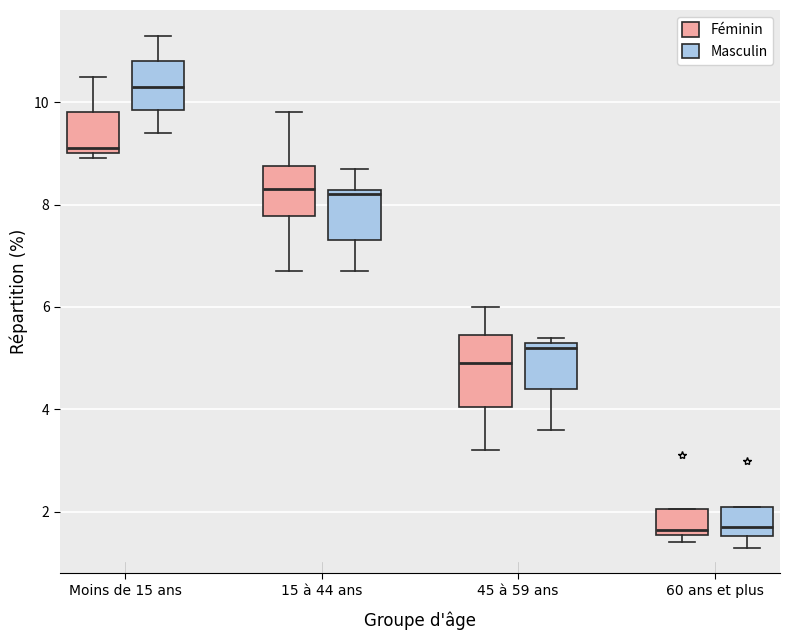

Reading left to right, read every box against the y-axis: the position of its median line, the range the box covers, and the ends of its whiskers. The values are not printed on the chart, so give them approximately, as read against the axis.

Moins de 15 ans (Féminin): median 9.2, box 9.0 to 9.8, whiskers 9.0 (just below the box's lower edge) to 10.6
Moins de 15 ans (Masculin): median 10.4, box 9.8 to 10.8, whiskers 9.4 to 11.4
15 à 44 ans (Féminin): median 8.4, box 7.8 to 8.8, whiskers 6.8 to 9.8
15 à 44 ans (Masculin): median 8.2 (just below the box's upper edge), box 7.4 to 8.2, whiskers 6.8 to 8.8
45 à 59 ans (Féminin): median 5.0, box 4.0 to 5.4, whiskers 3.2 to 6.0
45 à 59 ans (Masculin): median 5.2, box 4.4 to 5.4, whiskers 3.6 to 5.4 (just above the box's upper edge)
60 ans et plus (Féminin): median 1.6 (just above the box's lower edge), box 1.6 to 2.0, whiskers 1.4 to 2.0
60 ans et plus (Masculin): median 1.8, box 1.6 to 2.2, whiskers 1.4 to 2.2